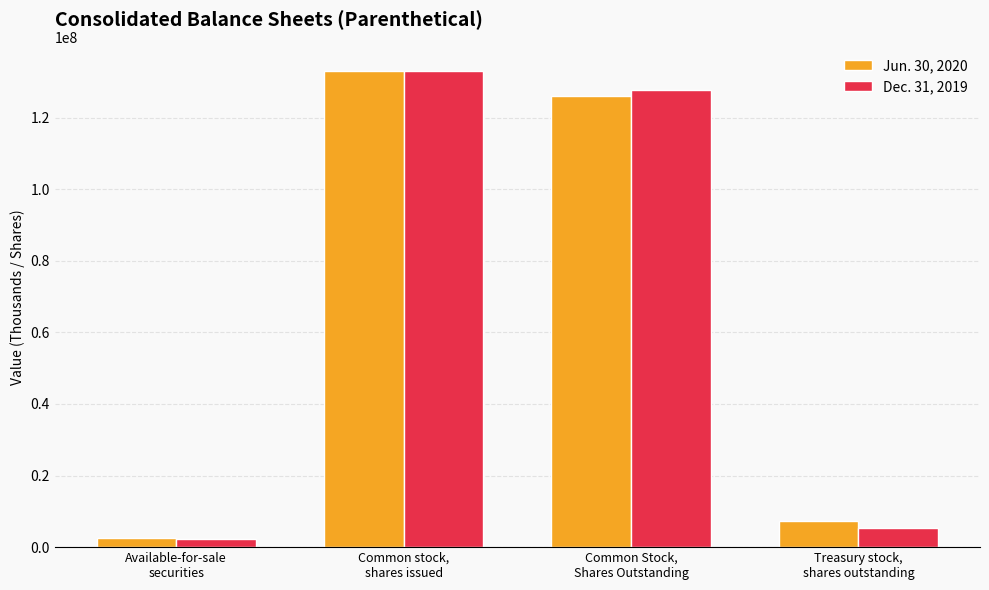

How many categories are shown in the chart?

4